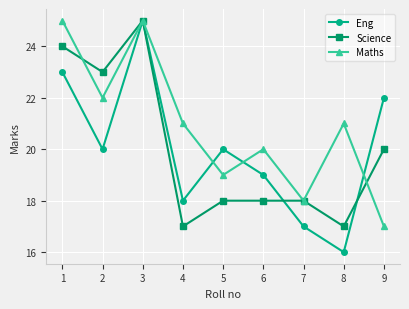

What is the approximate value of Science at 3?

25